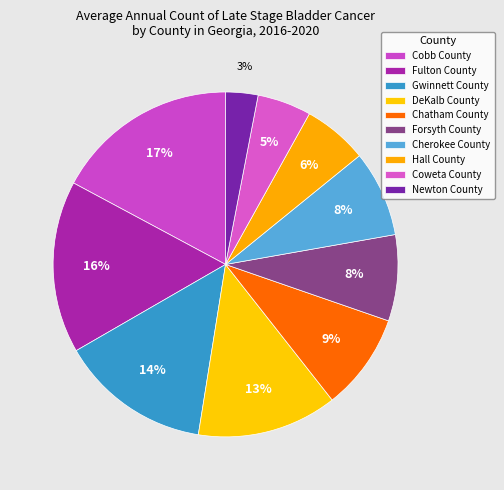

Which slice is the largest?

Cobb County